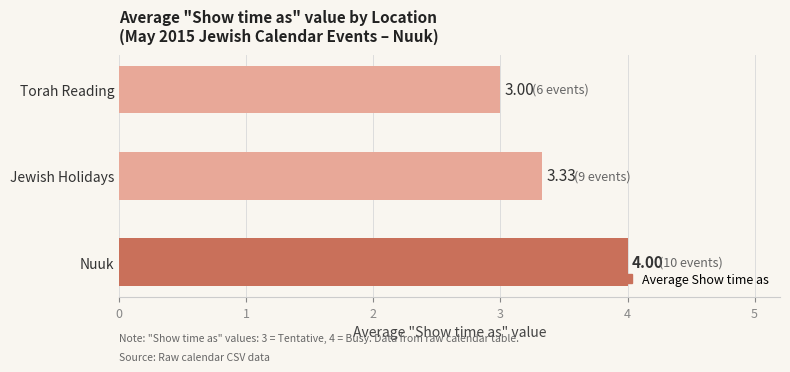

Which label corresponds to the smallest value in the chart?

Torah Reading